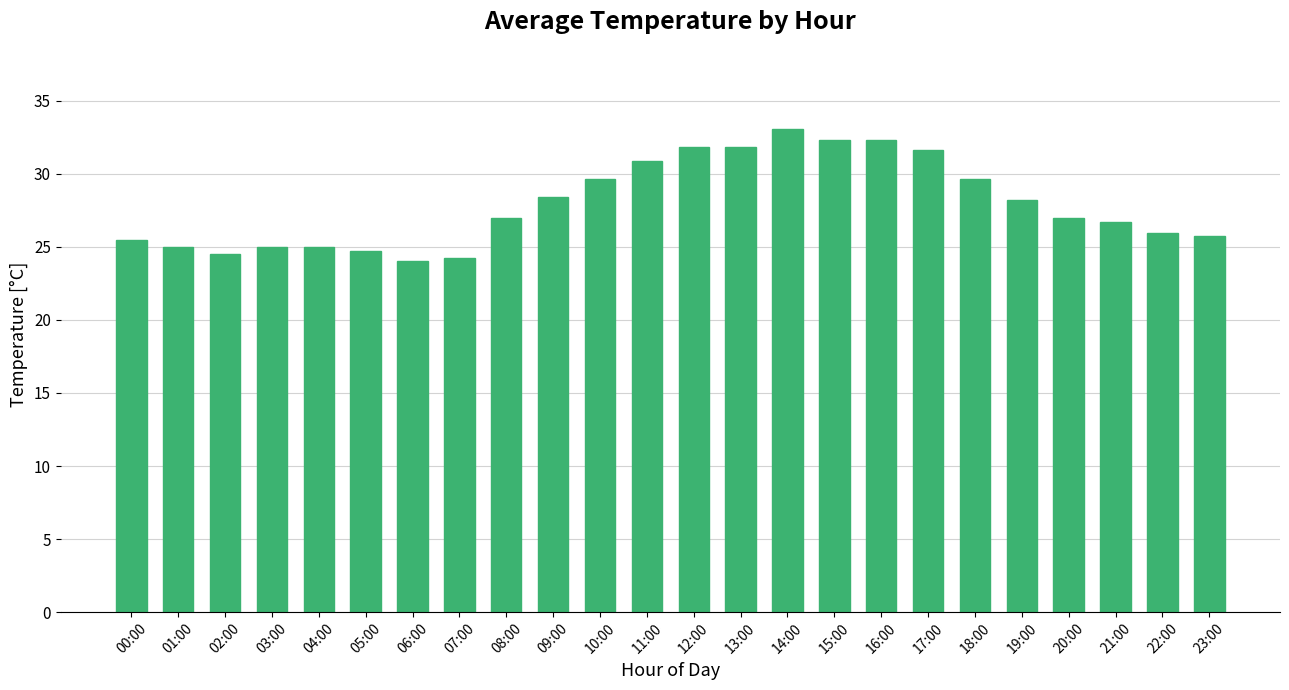

What is the sum of all values?

670.1